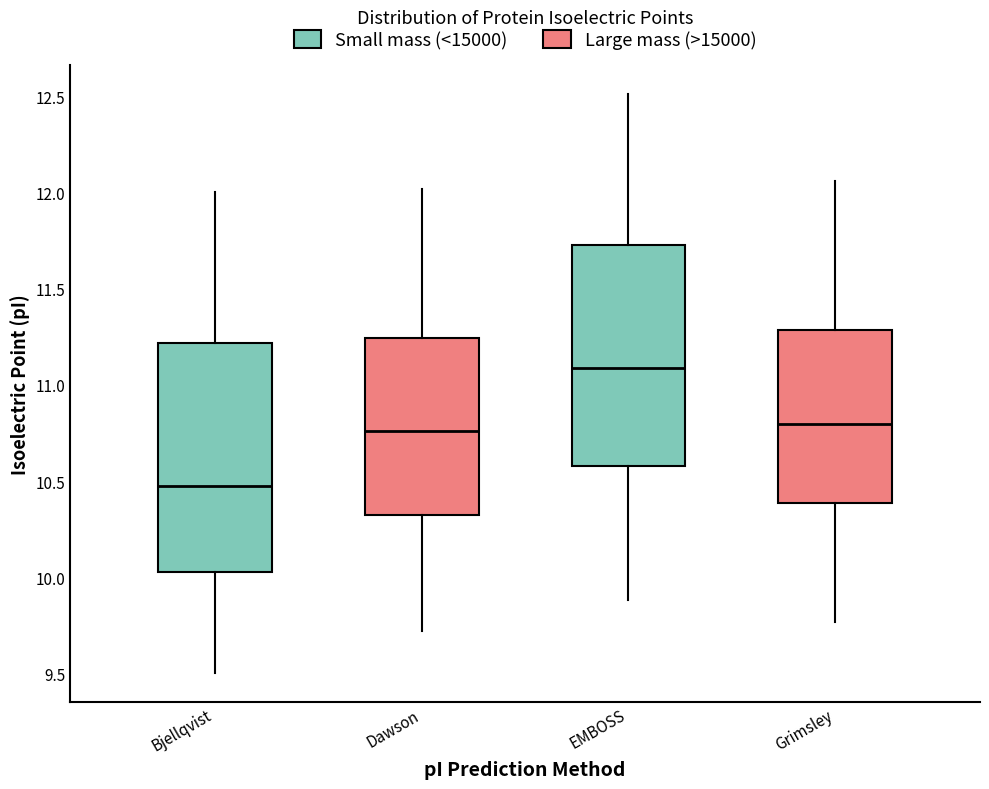

Reading left to right, transcribe this box plot: for each box, give where its median line is, the range the box spans, and where its two whiskers end, as read against the y-axis. The values are not printed on the chart, so give them approximately, as read against the axis.

Bjellqvist: median 10.45, box 10.05 to 11.20, whiskers 9.50 to 12.00
Dawson: median 10.75, box 10.30 to 11.25, whiskers 9.70 to 12.00
EMBOSS: median 11.10, box 10.60 to 11.75, whiskers 9.90 to 12.50
Grimsley: median 10.80, box 10.40 to 11.30, whiskers 9.75 to 12.05